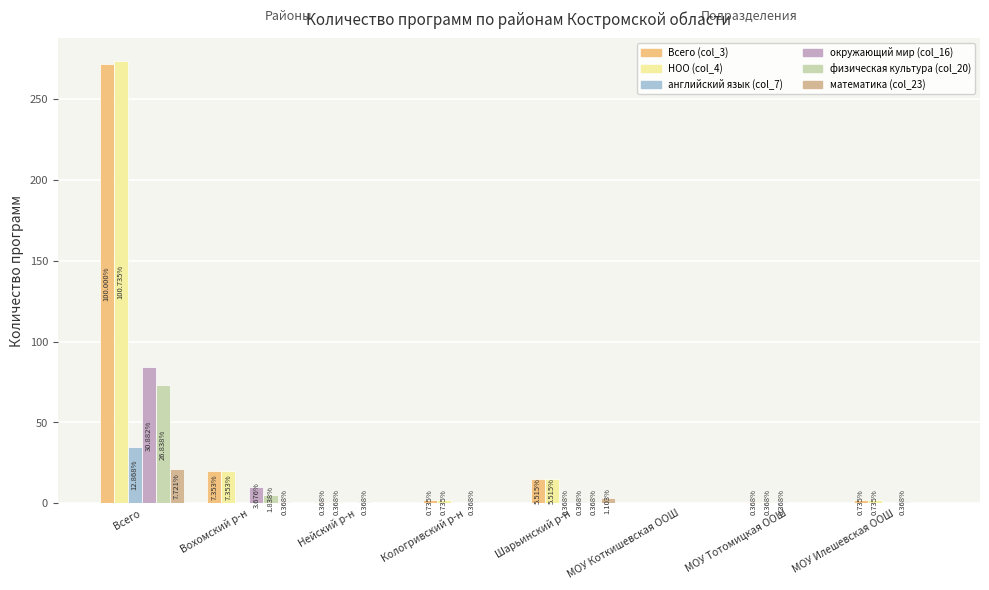

List the labels in order of Всего (col_3) value, smallest first.

МОУ Коткишевская ООШ, Нейский р-н, МОУ Тотомицкая ООШ, Кологривский р-н, МОУ Илешевская ООШ, Шарьинский р-н, Вохомский р-н, Всего